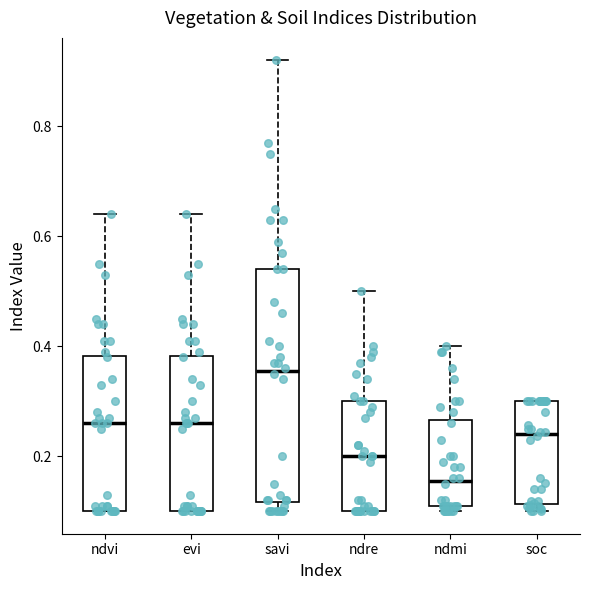

Reading left to right, transcribe this box plot: for each box, give where its median line is, the range the box spans, and where its two whiskers end, as read against the y-axis. The values are not printed on the chart, so give them approximately, as read against the axis.

ndvi: median 0.26, box 0.10 to 0.38, whiskers 0.10 to 0.64
evi: median 0.26, box 0.10 to 0.38, whiskers 0.10 to 0.64
savi: median 0.36, box 0.12 to 0.54, whiskers 0.10 to 0.92
ndre: median 0.20, box 0.10 to 0.30, whiskers 0.10 to 0.50
ndmi: median 0.16, box 0.12 to 0.26, whiskers 0.10 to 0.40
soc: median 0.24, box 0.12 to 0.30, whiskers 0.10 to 0.30